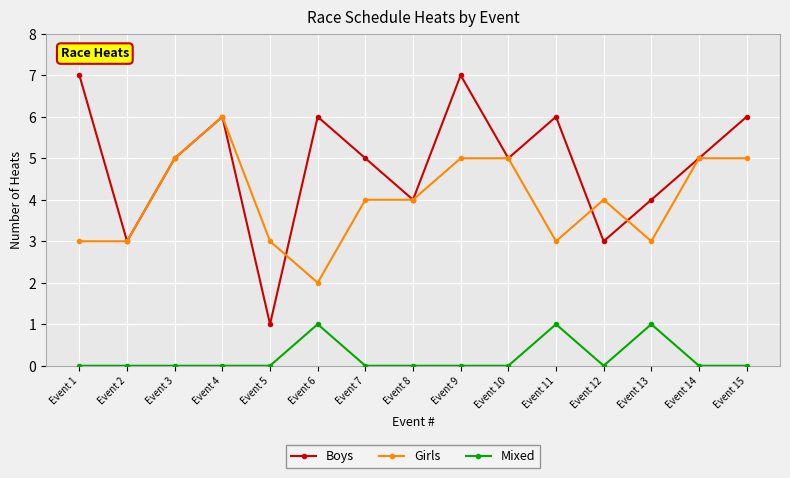

How many data points does each series have?

15